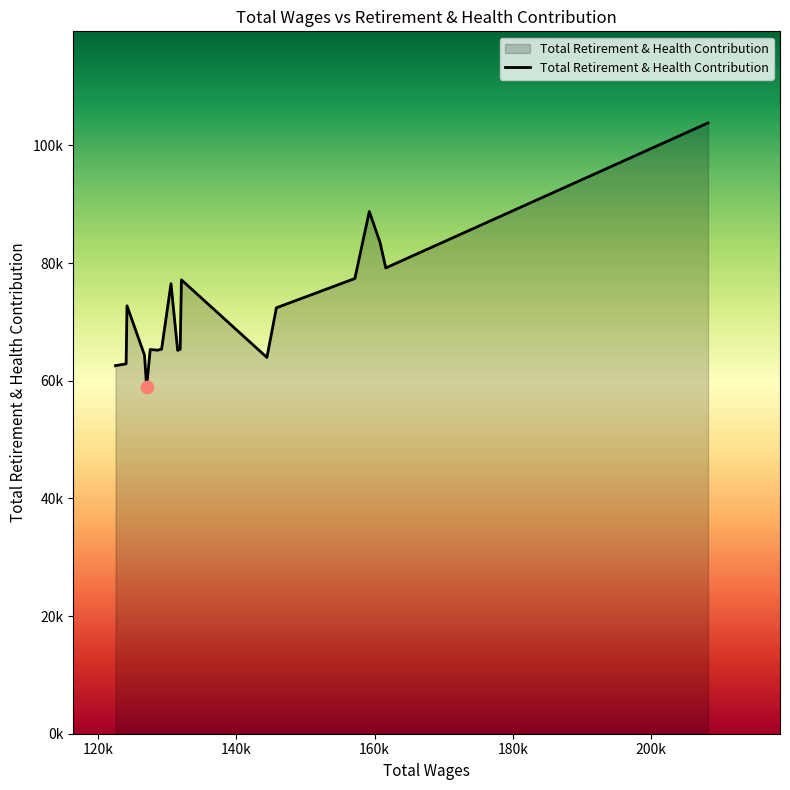

Is this an area chart (filled region under the line)?

Yes